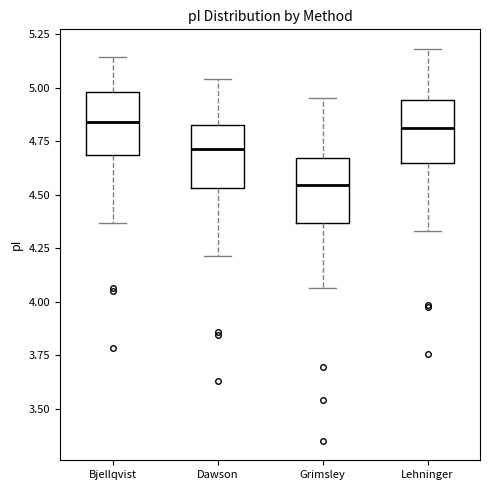

Reading left to right, transcribe this box plot: for each box, give where its median line is, the range the box spans, and where its two whiskers end, as read against the y-axis. The values are not printed on the chart, so give them approximately, as read against the axis.

Bjellqvist: median 4.85, box 4.70 to 5.00, whiskers 4.35 to 5.15
Dawson: median 4.70, box 4.55 to 4.85, whiskers 4.20 to 5.05
Grimsley: median 4.55, box 4.35 to 4.65, whiskers 4.05 to 4.95
Lehninger: median 4.80, box 4.65 to 4.95, whiskers 4.35 to 5.20